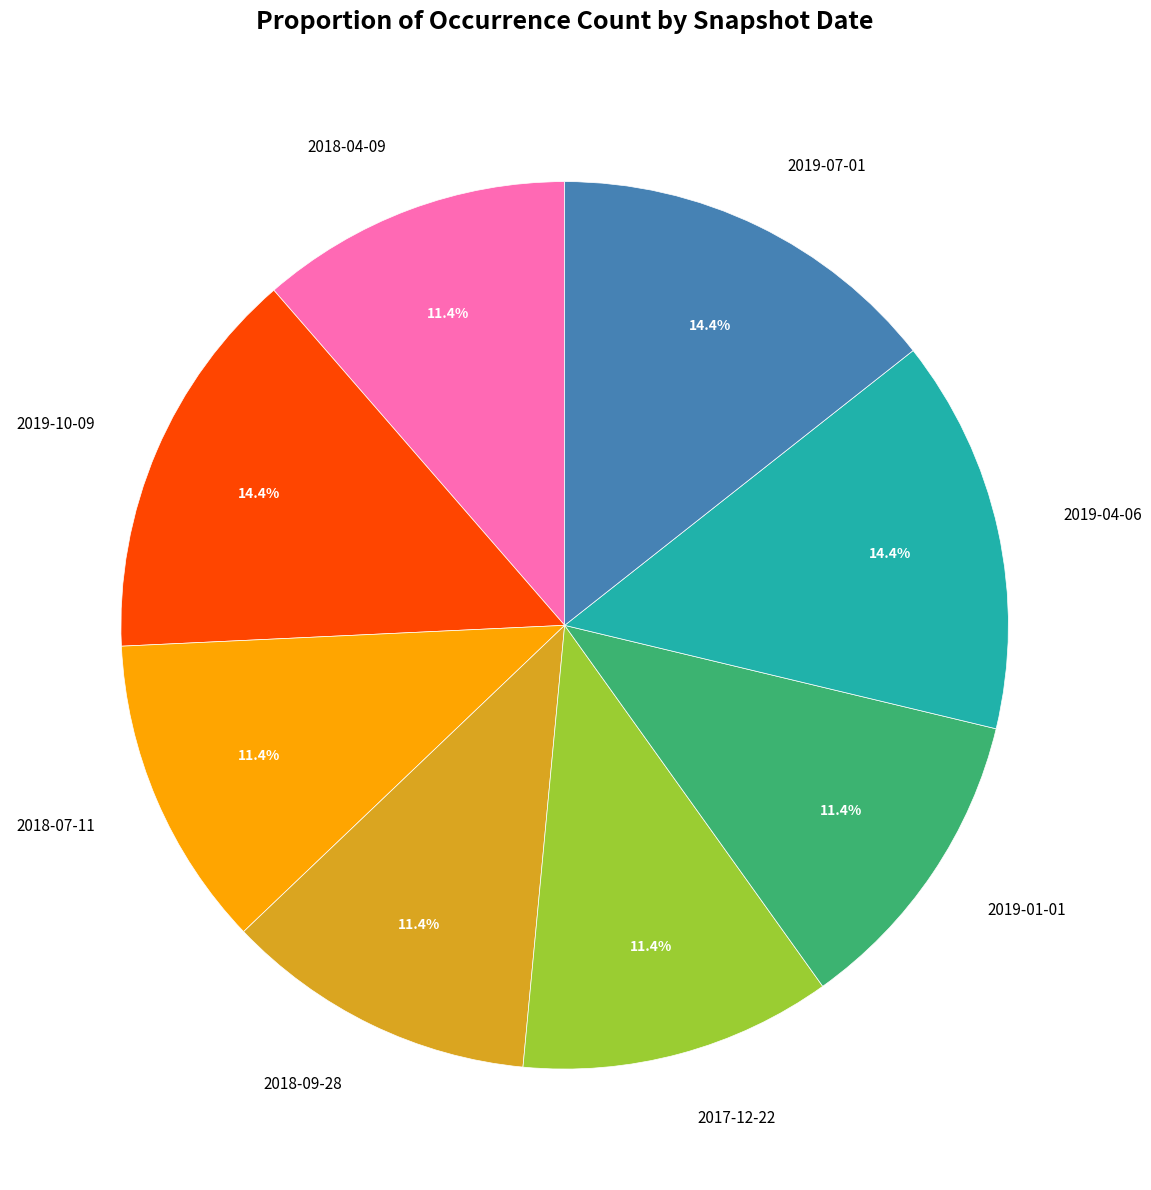

Is the sum of 2018-04-09 and 2019-01-01 greater than half?

No